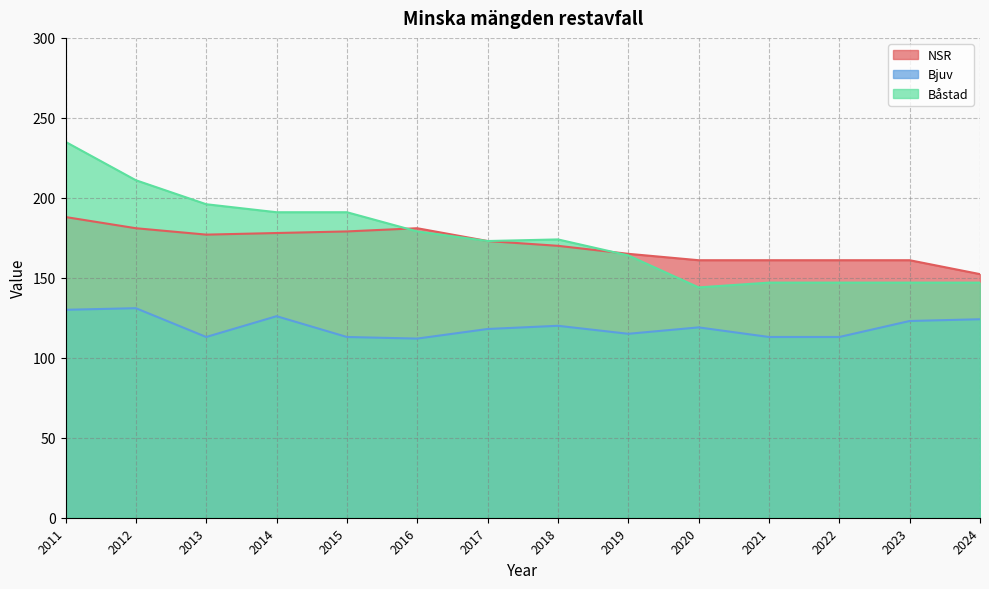

True or false: Båstad has more than 1 points higher than both neighbors.

False